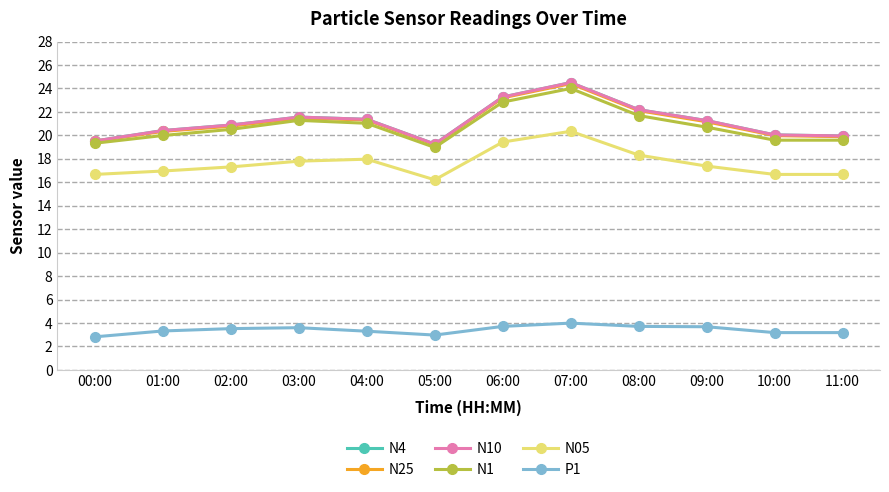

Does the chart have visible grid lines?

Yes